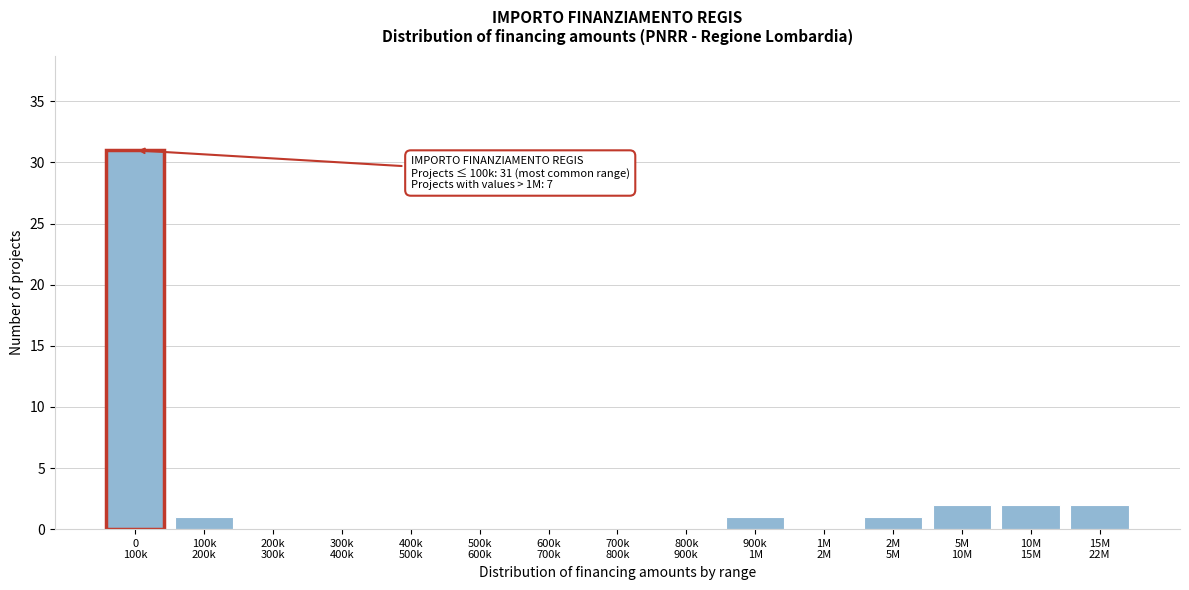

What is the maximum value shown in the chart?

31